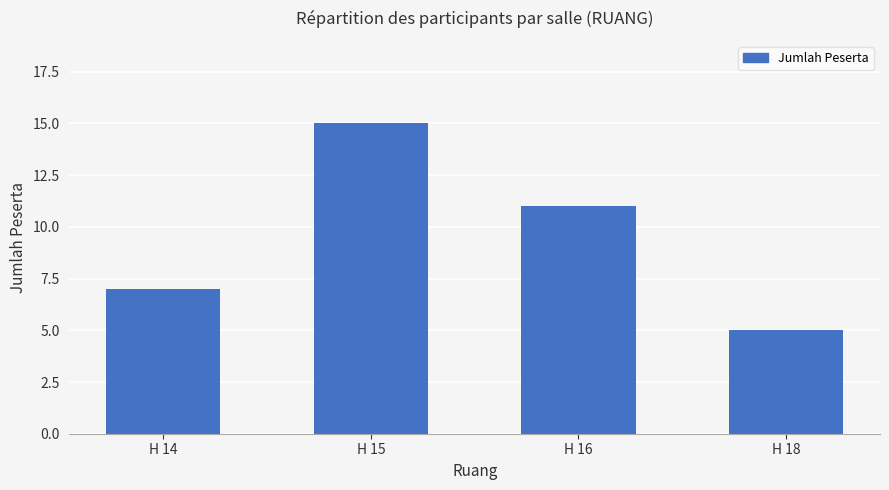

What is the sum of all values?

38